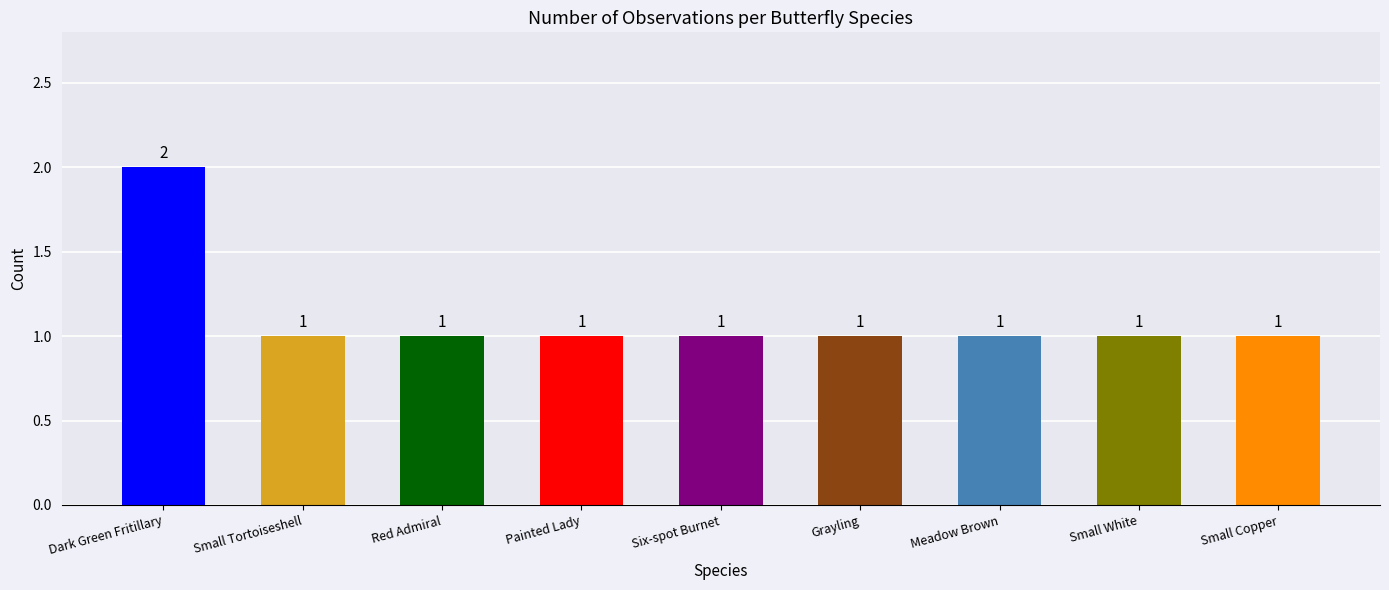

What is the label of the 5th bar from the left?

Six-spot Burnet